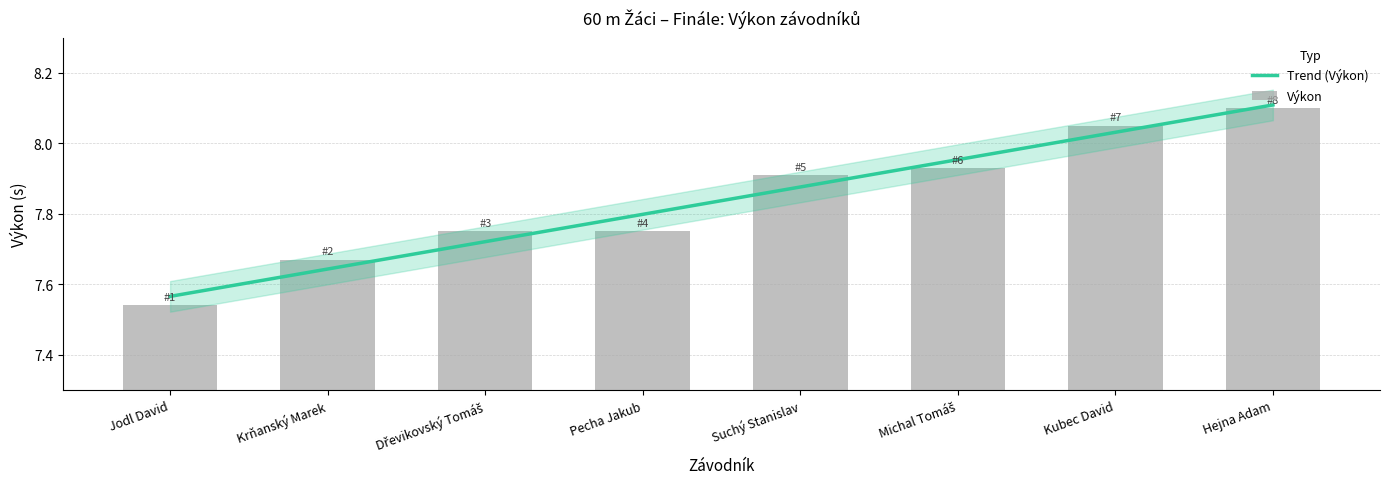

What is the sum of all values?

62.7